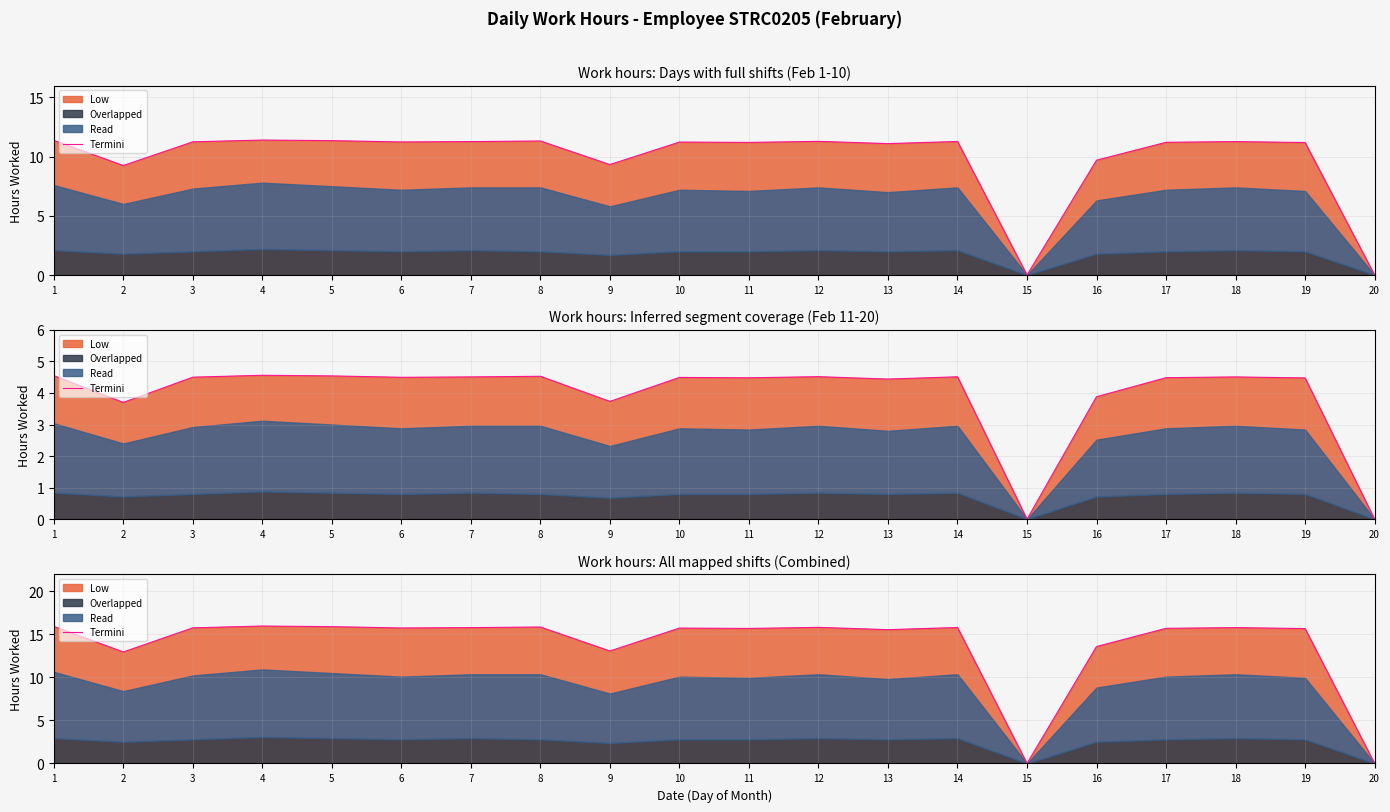

Where is the first local maximum?

4